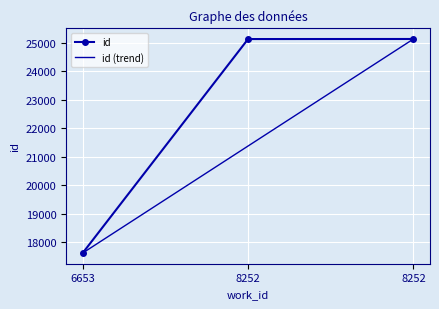

Count the number of values greater than 25124.

1